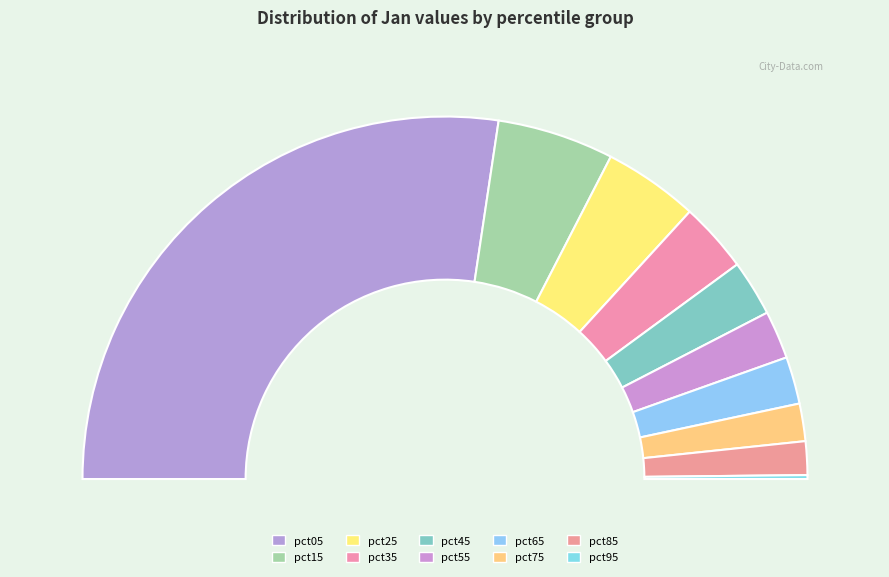

What is the smallest slice in the pie chart?

pct95